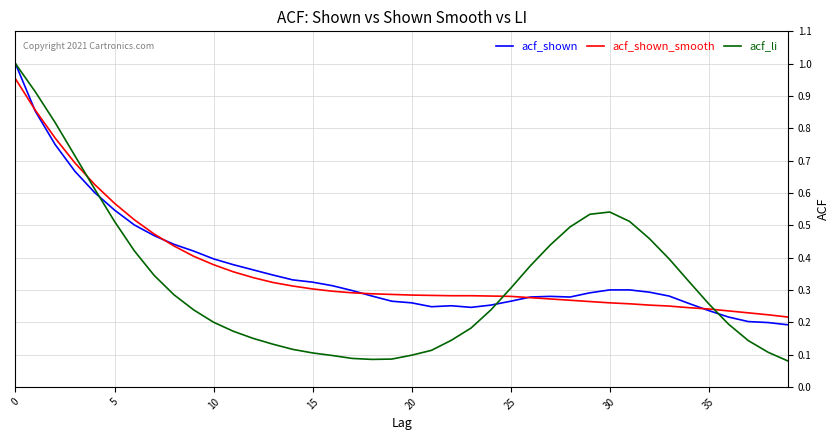

Which series has the largest range (max minus min)?

acf_li